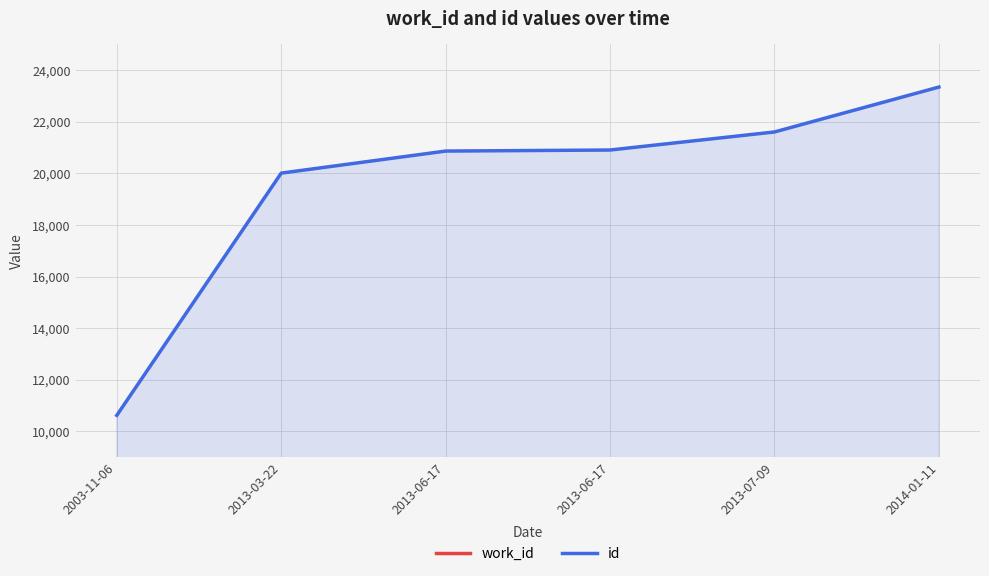

Reading left to right, what are all the values shown in this chart?

work_id: 2003-11-06=4136	2013-03-22=7351	2013-06-17=7448	2013-06-17=7470	2013-07-09=4136	2014-01-11=7789
id: 2003-11-06=10623	2013-03-22=20004	2013-06-17=20858	2013-06-17=20899	2013-07-09=21598	2014-01-11=23337